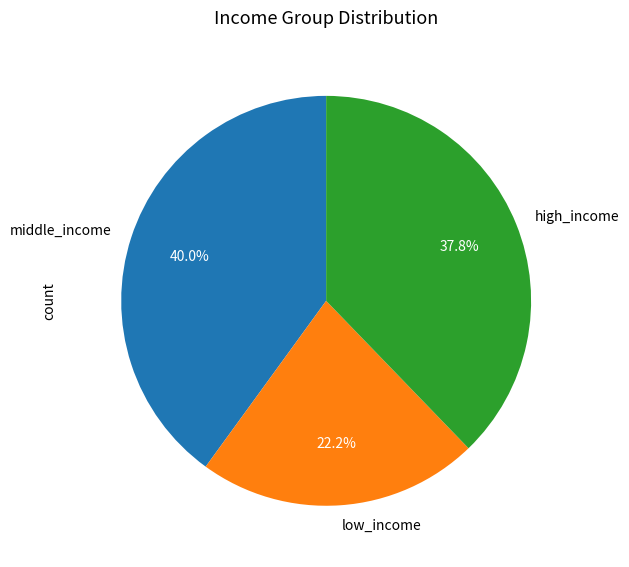

To the nearest percent, what is the average slice percentage?

33%